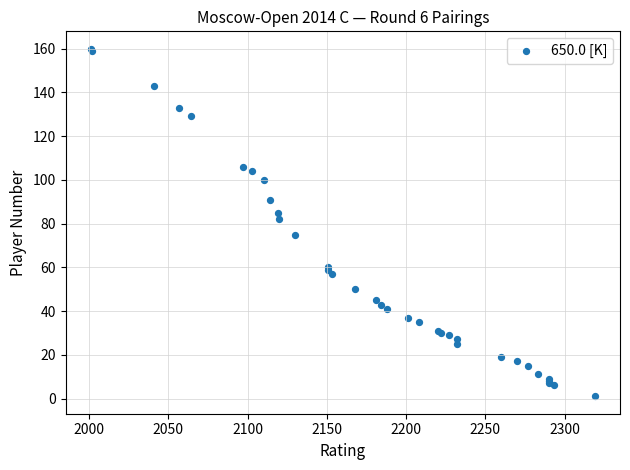

What Y value in the scatter plot is closest to 80?

82